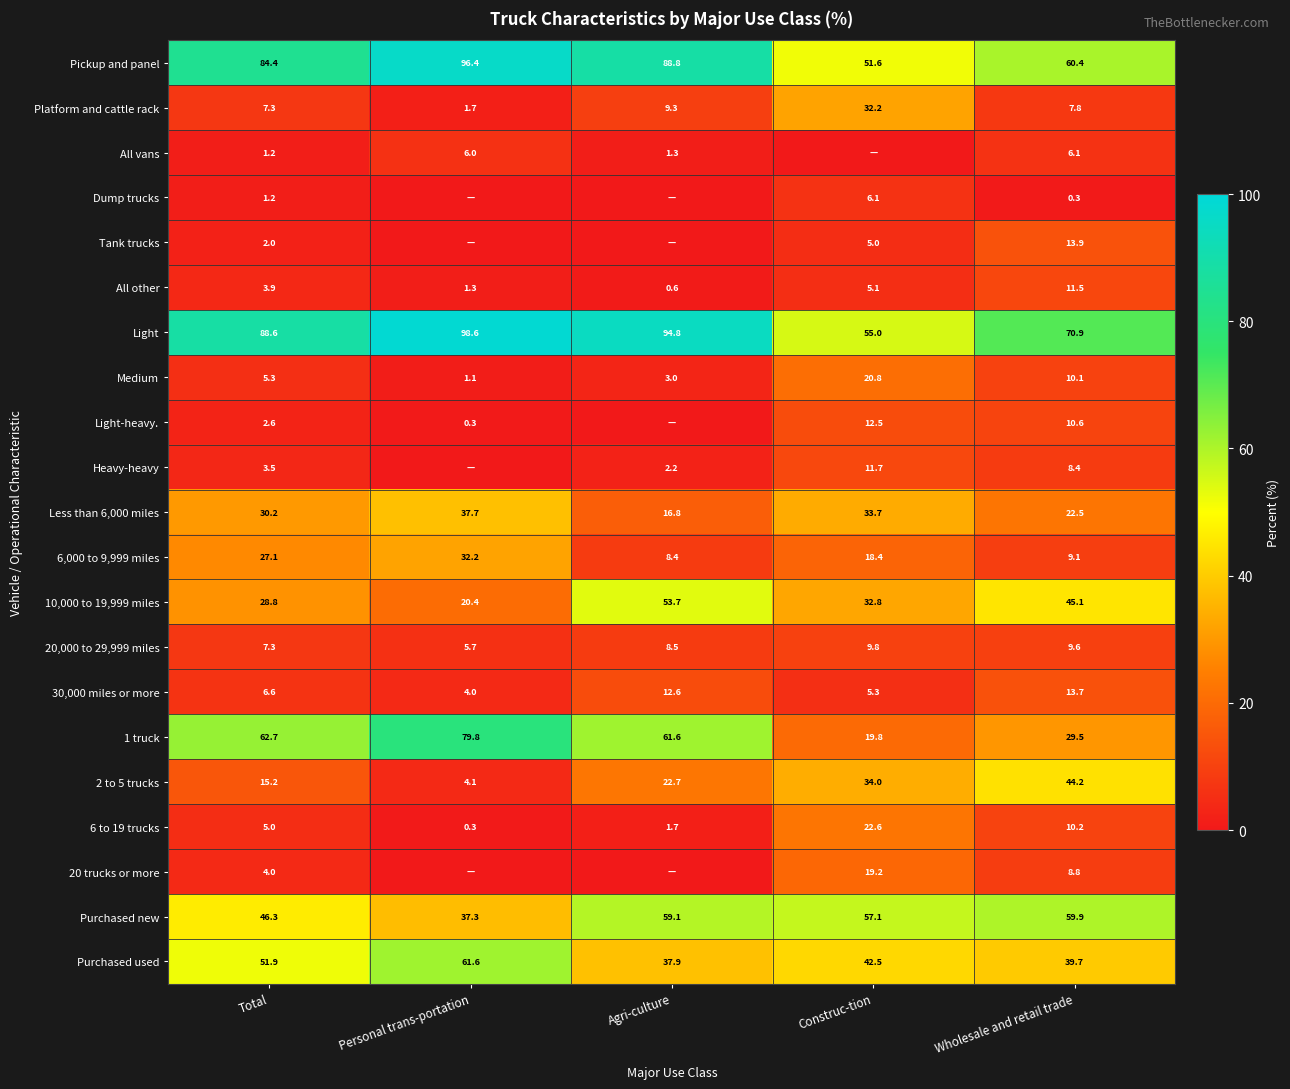

True or false: Less than 6,000 miles has a value of 65.2 at Personal trans-portation.

False